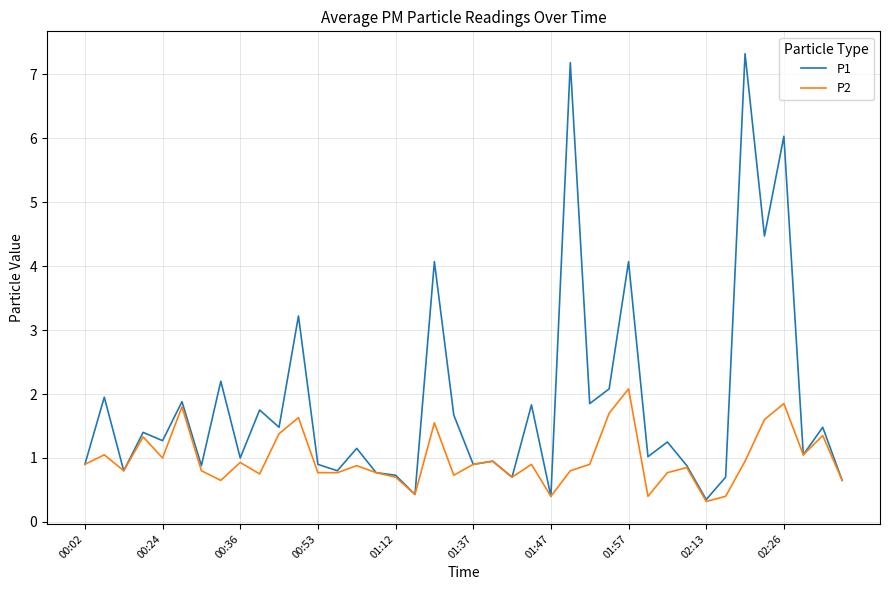

Rank the series by their average value, from highest to lowest.

P1, P2